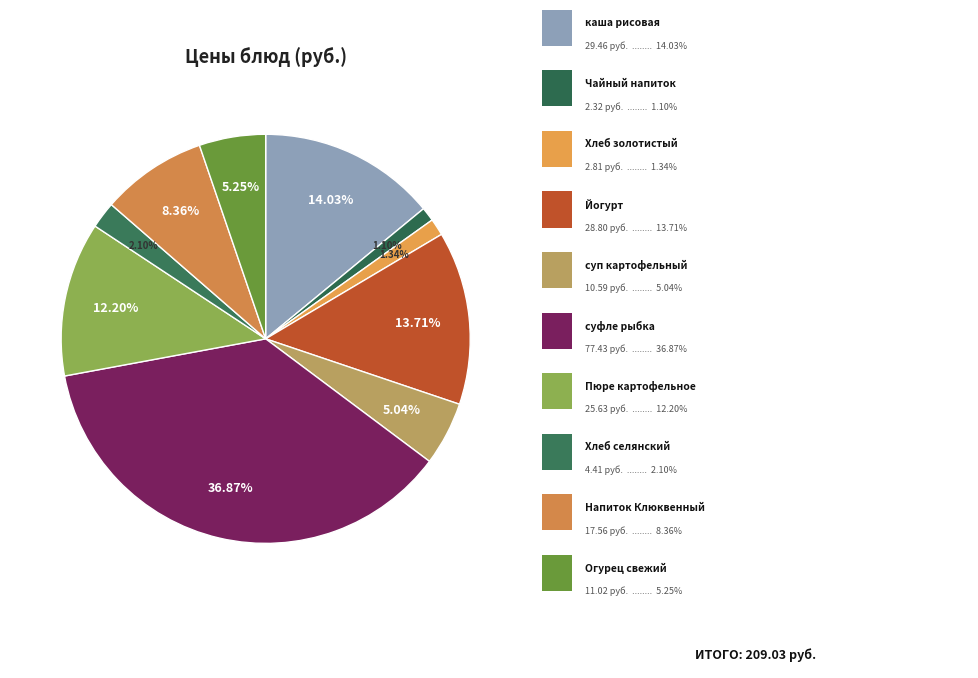

Count the number of slices in the pie.

10